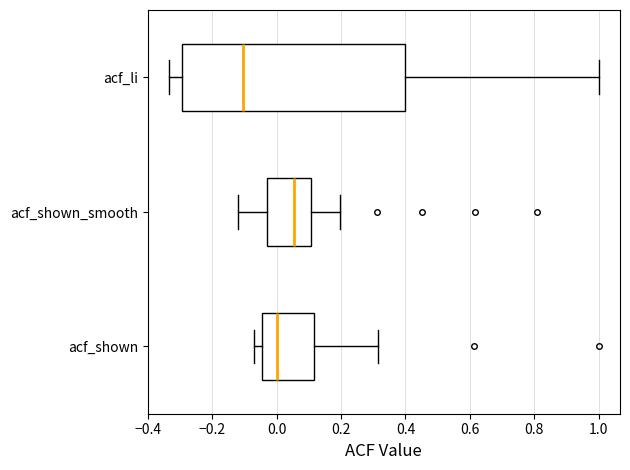

Where is the right edge of the box for acf_li on the x-axis? The values are not printed on the chart, so give them approximately, as read against the axis.

0.40